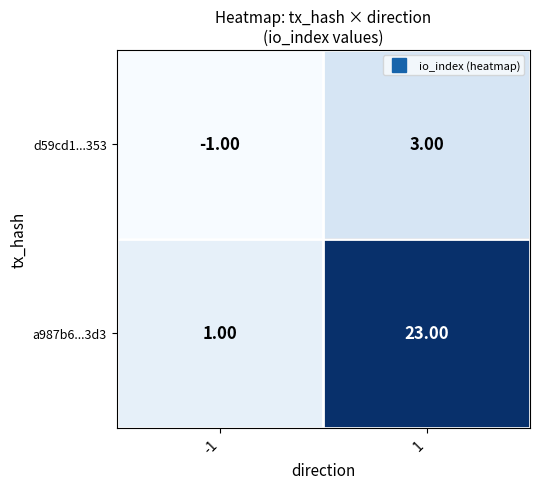

How many data points does each series have?

2